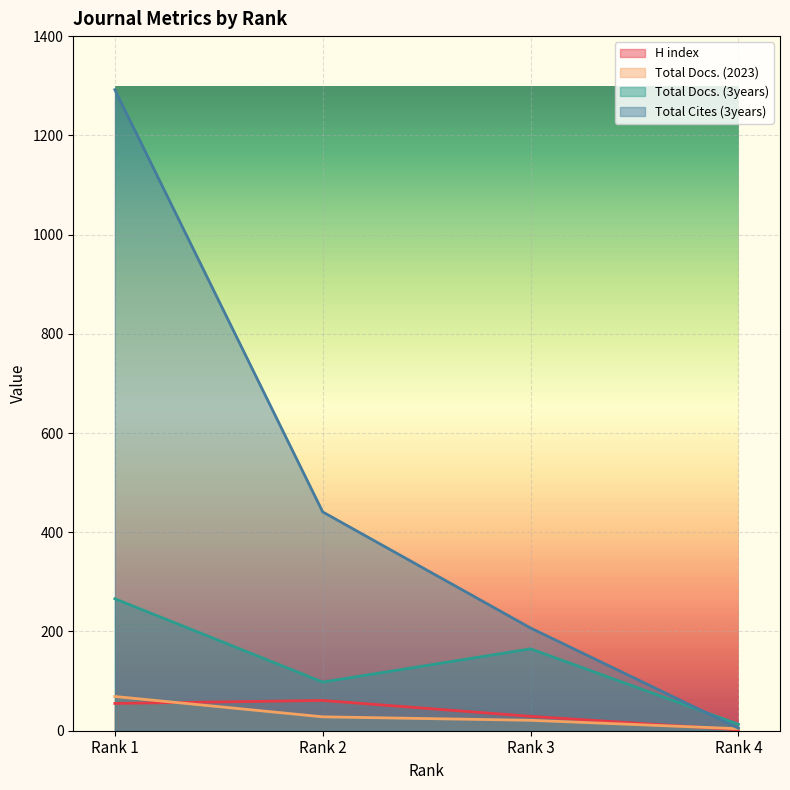

At which category is the sum across all series the highest?

Rank 1